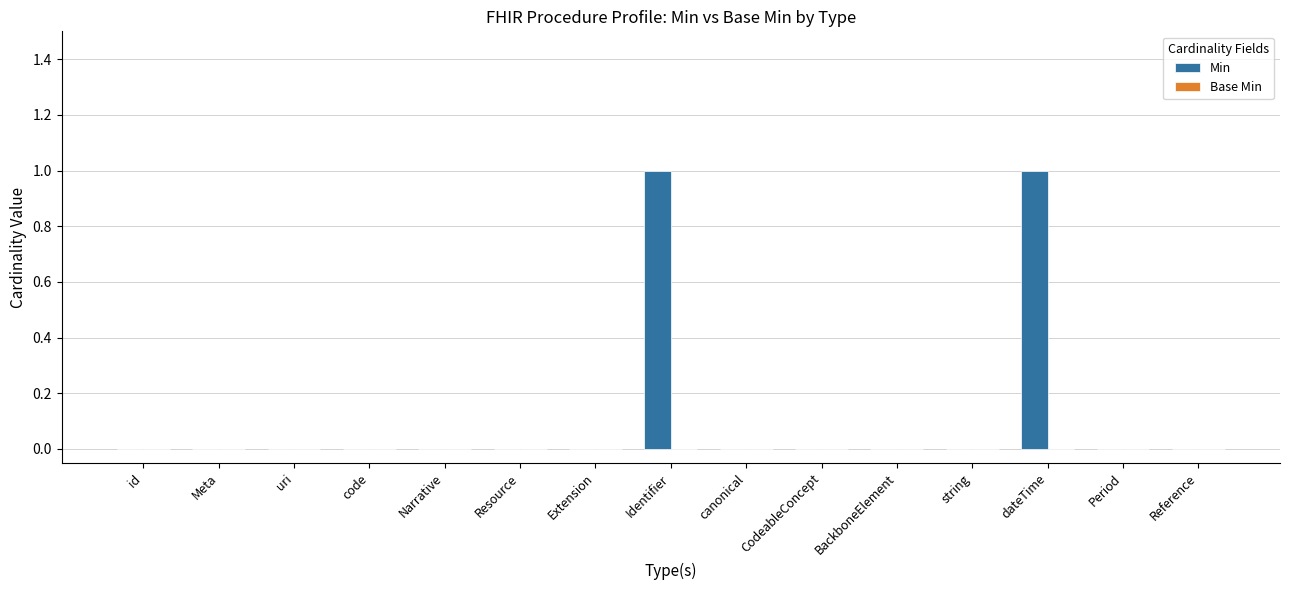

The value at BackboneElement is 0. True or false?

True